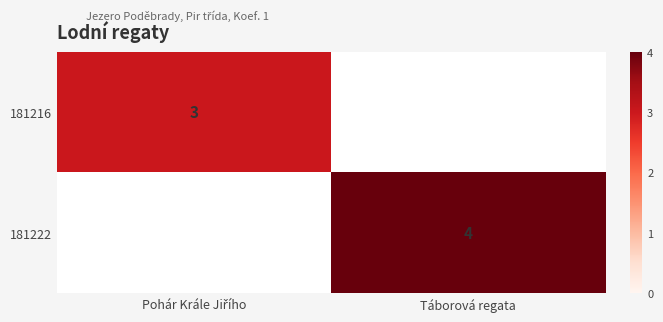

At how many categories does at least one series exceed 3?

1